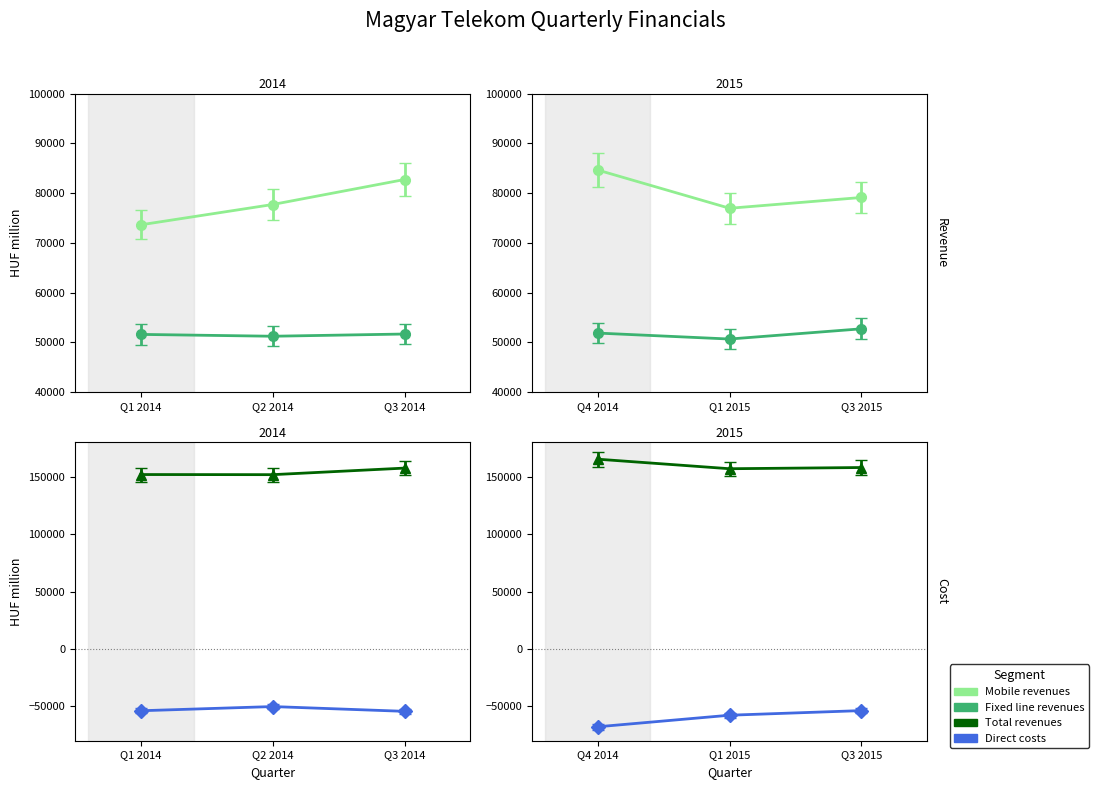

What is the label of the 1st point from the right?

Q3 2015